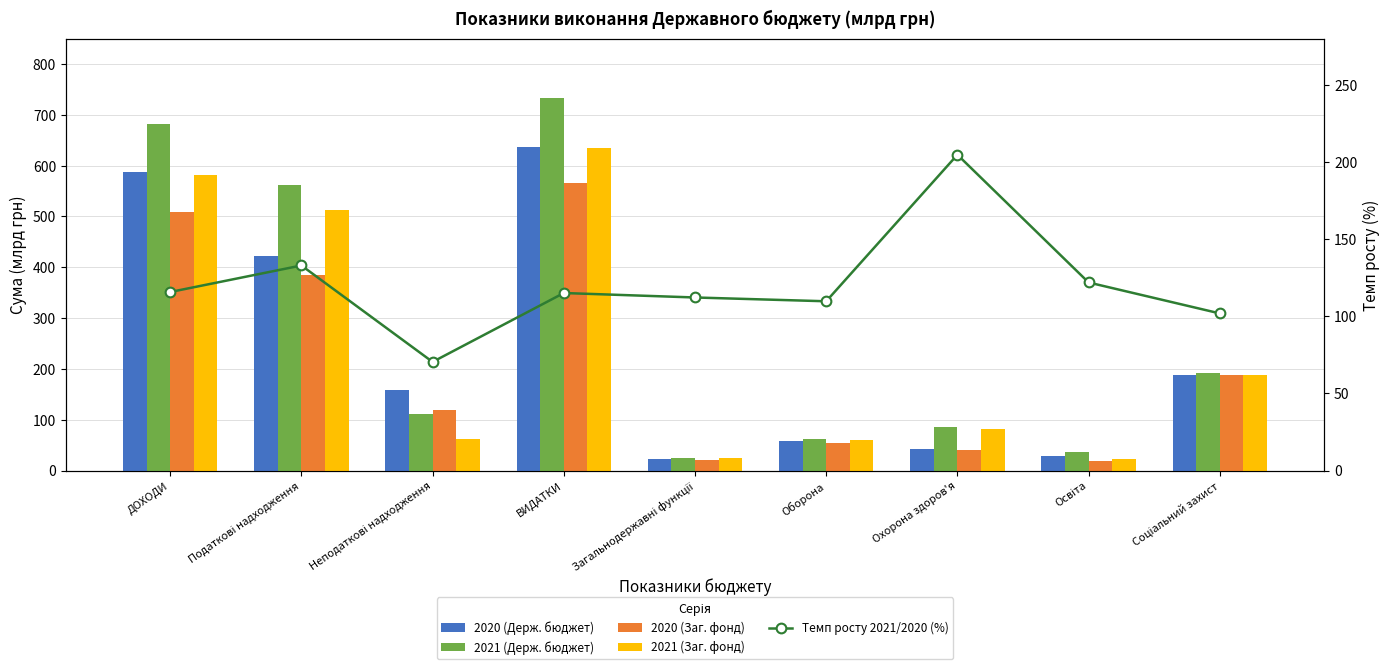

What is the difference between the second highest and second lowest values in the 2020 (Держ. бюджет) series?

559.3